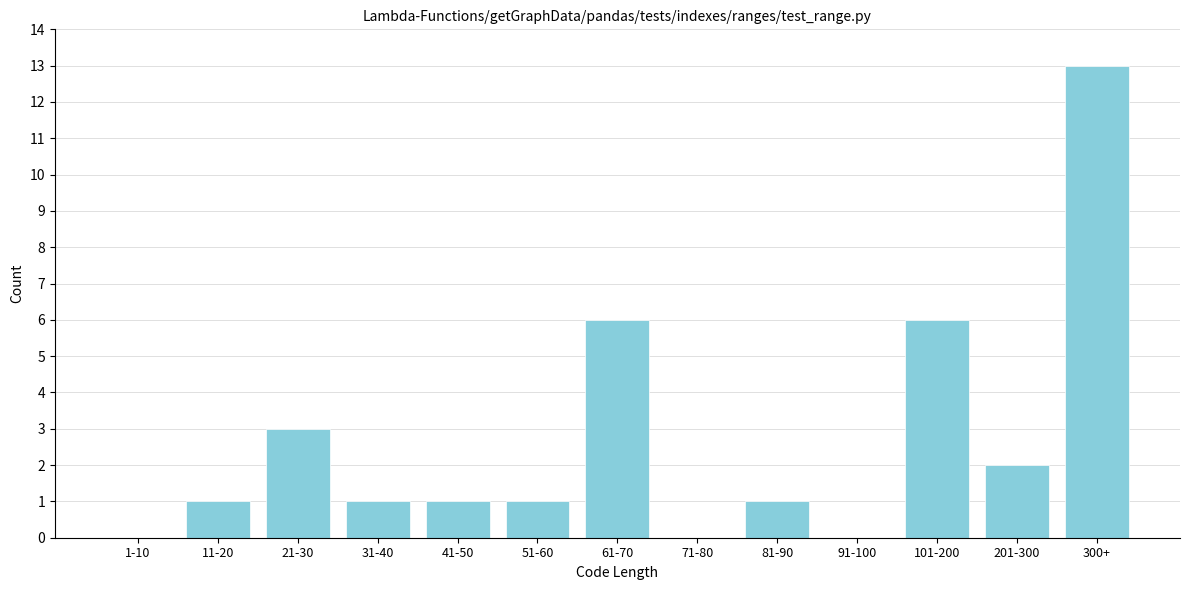

Reading left to right, list all the values displayed in this chart.

1-10=0	11-20=1	21-30=3	31-40=1	41-50=1	51-60=1	61-70=6	71-80=0	81-90=1	91-100=0	101-200=6	201-300=2	300+=13